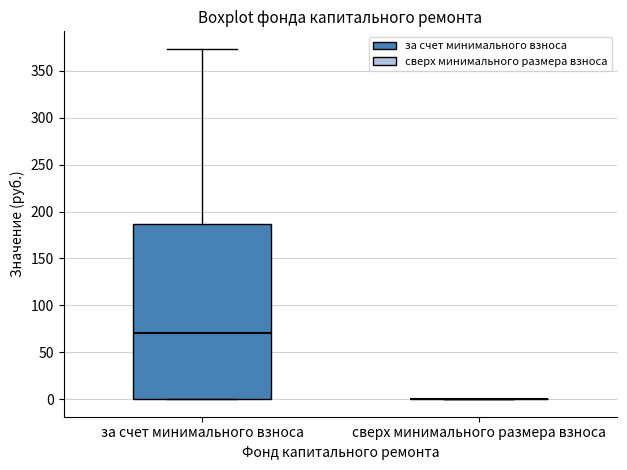

Reading left to right, read every box against the y-axis: the position of its median line, the range the box covers, and the ends of its whiskers. The values are not printed on the chart, so give them approximately, as read against the axis.

за счет минимального взноса: median 70, box 0 to 185, whiskers 0 to 375
сверх минимального размера взноса: box collapsed to a line at 0, whiskers 0 to 0